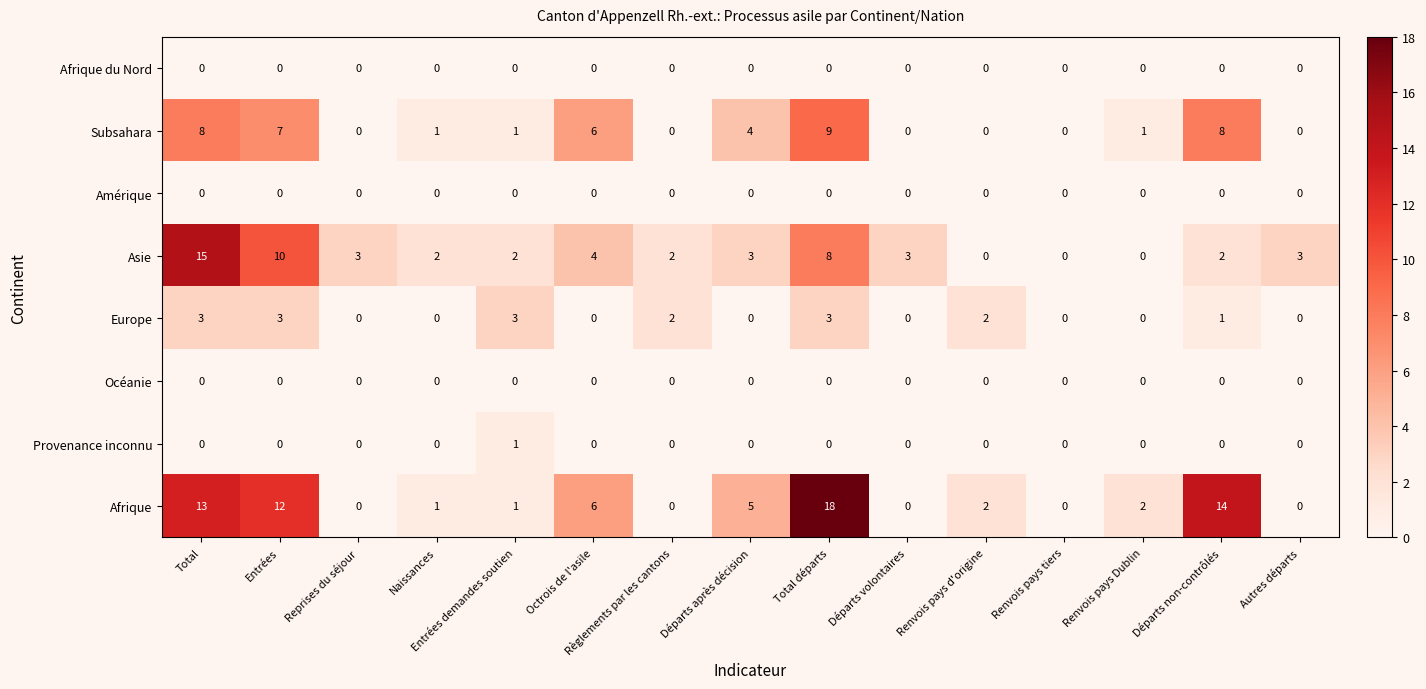

How many data points does each series have?

15